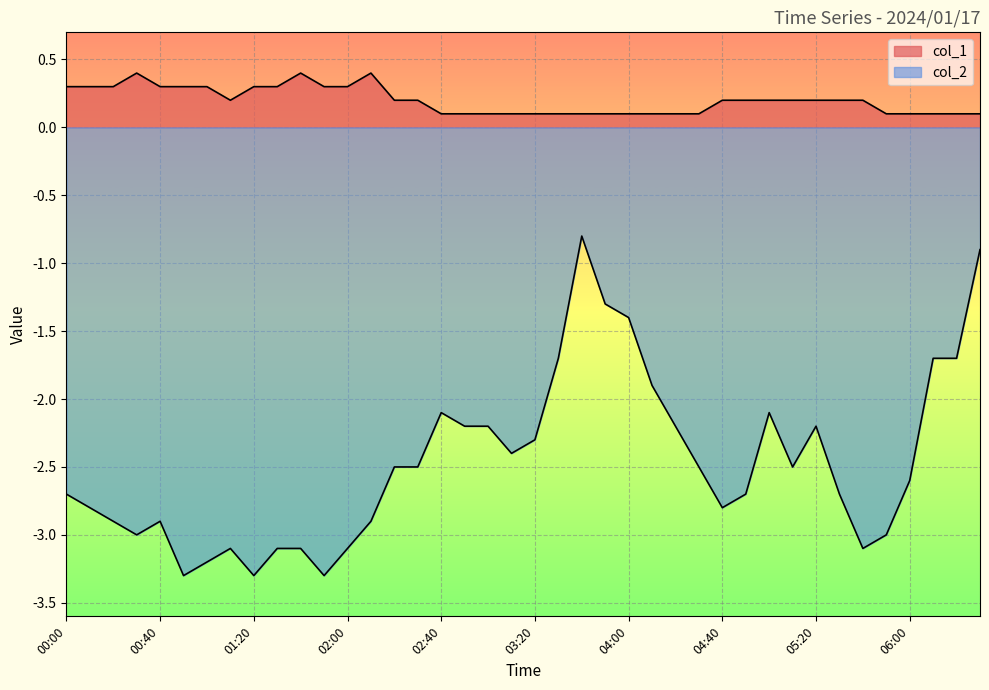

Count the number of categories in the chart.

40